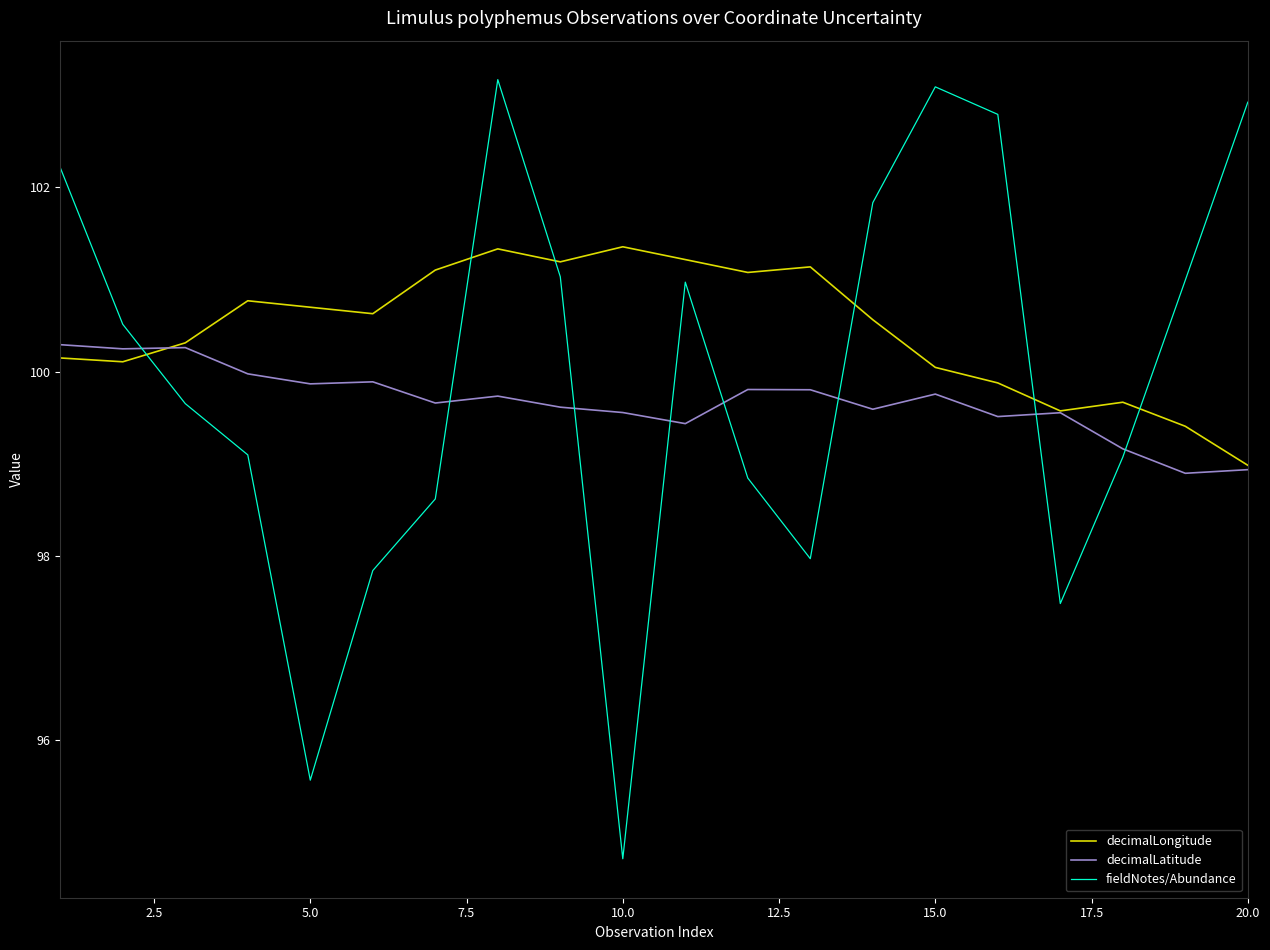

Which series has the largest range (max minus min)?

fieldNotes/Abundance